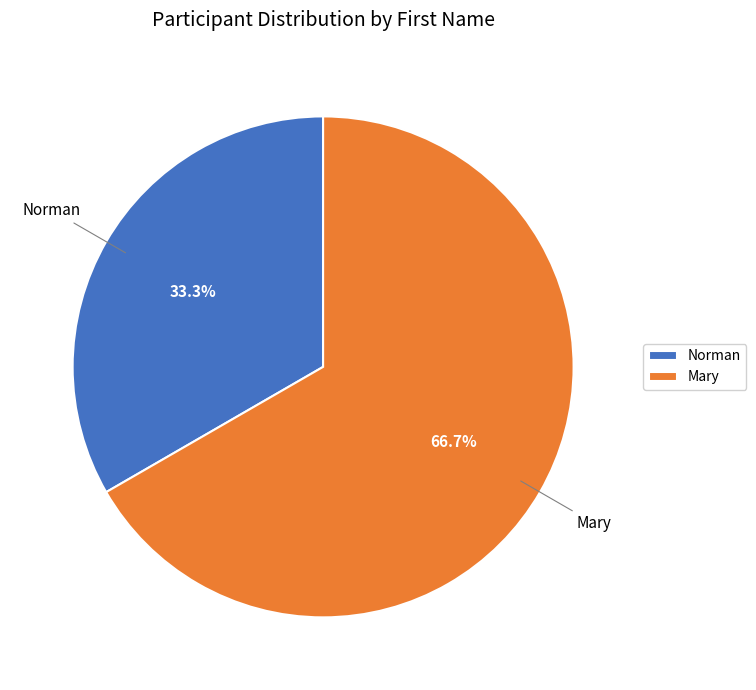

How many segments does this pie chart have?

2